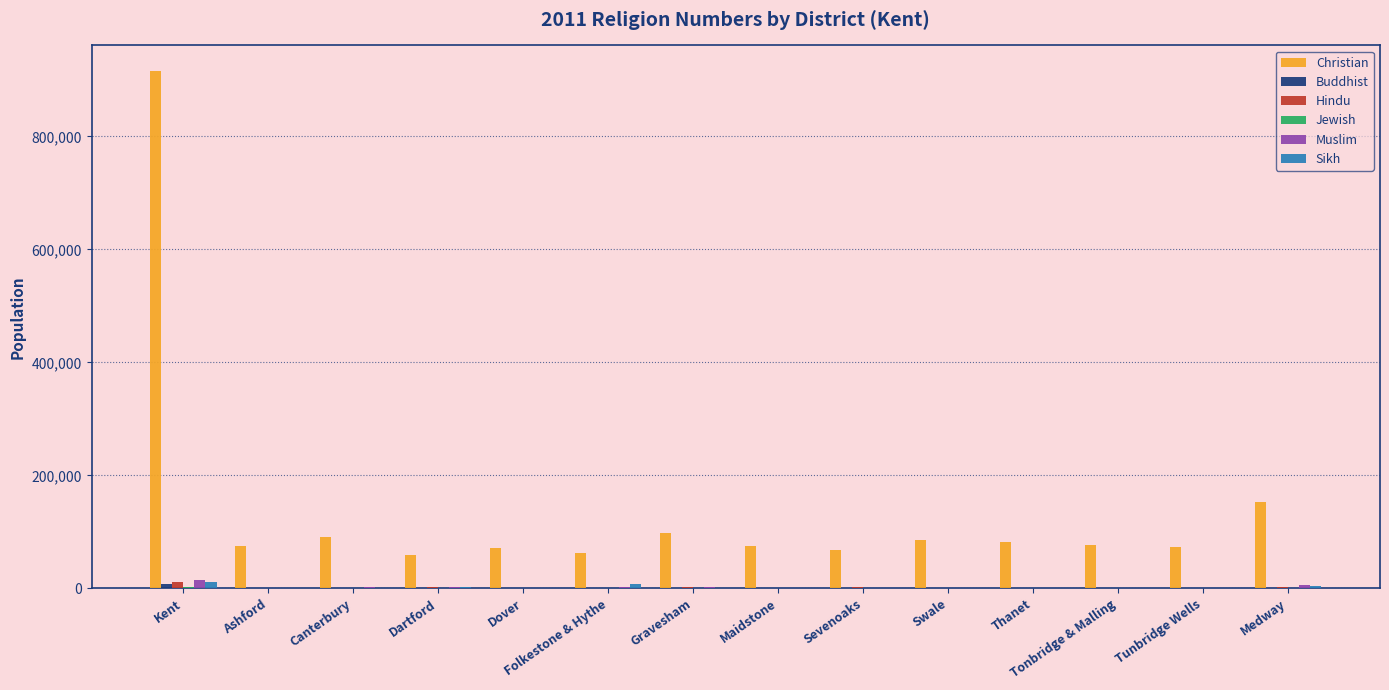

True or false: Christian has a value of 28184 at Tunbridge Wells.

False